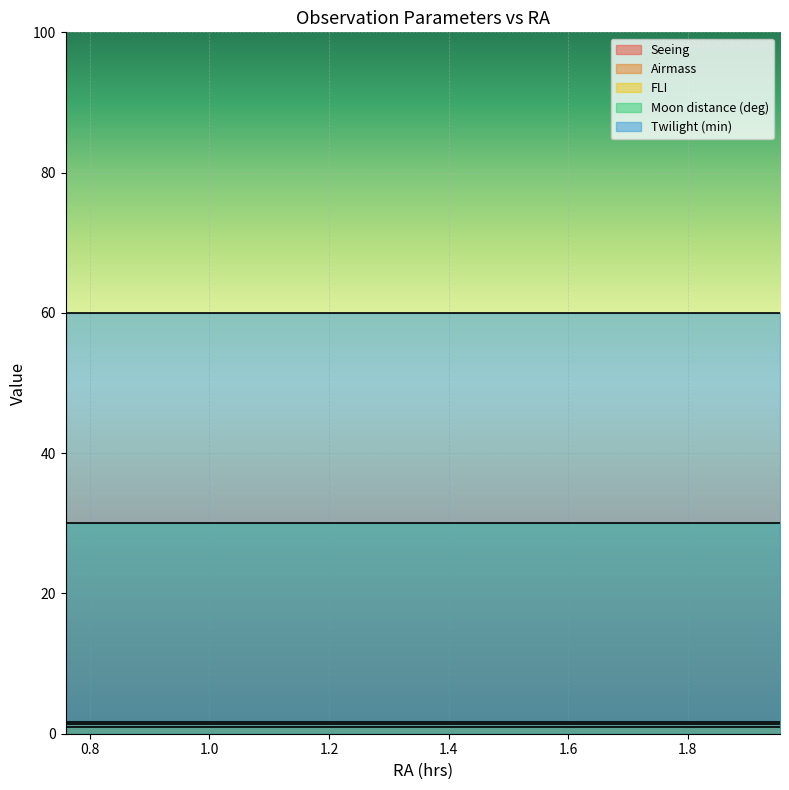

Rank the categories by Airmass value from lowest to highest.

0.759127, 0.824, 0.89072, 0.95744, 1.022313, 1.089033, 1.152053, 1.21692, 1.259567, 1.326293, 1.39116, 1.45418, 1.519047, 1.57836, 1.645087, 1.68958, 1.7563, 1.823027, 1.887893, 1.95462